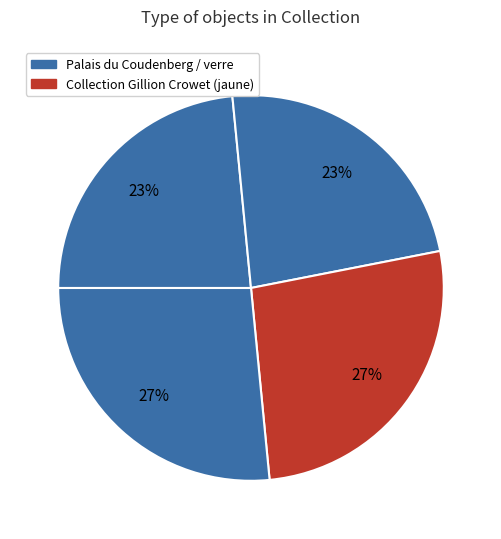

How many slices are in this pie chart?

4